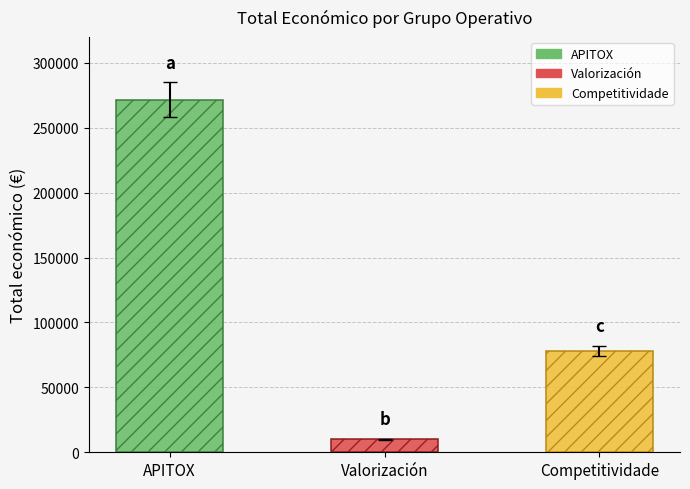

What is the sum of the values at Valorización and APITOX?

281527